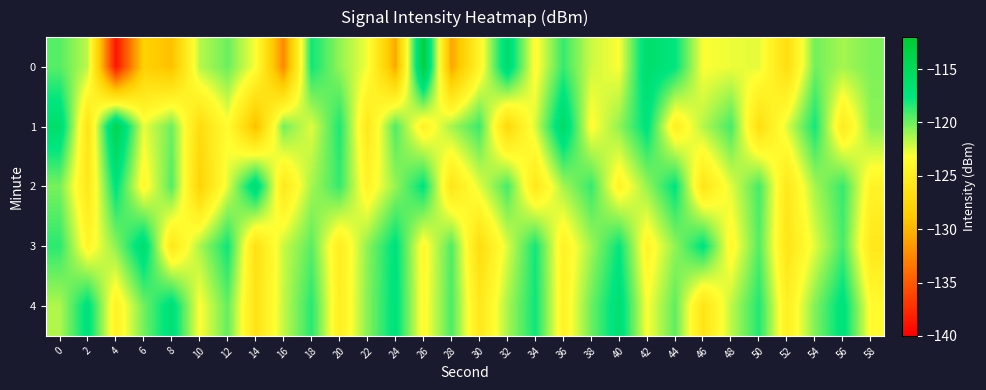

What is the total value across all series at 54?

-602.4